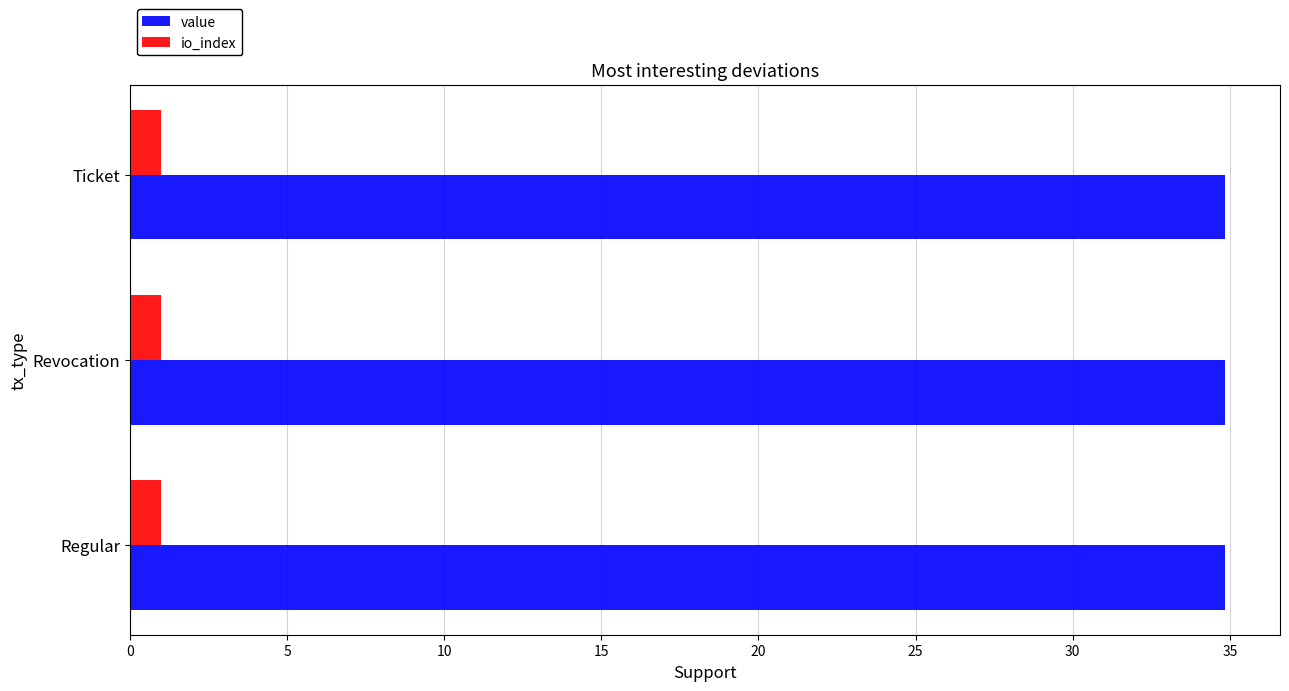

List the series in order of their overall mean, highest first.

value, io_index